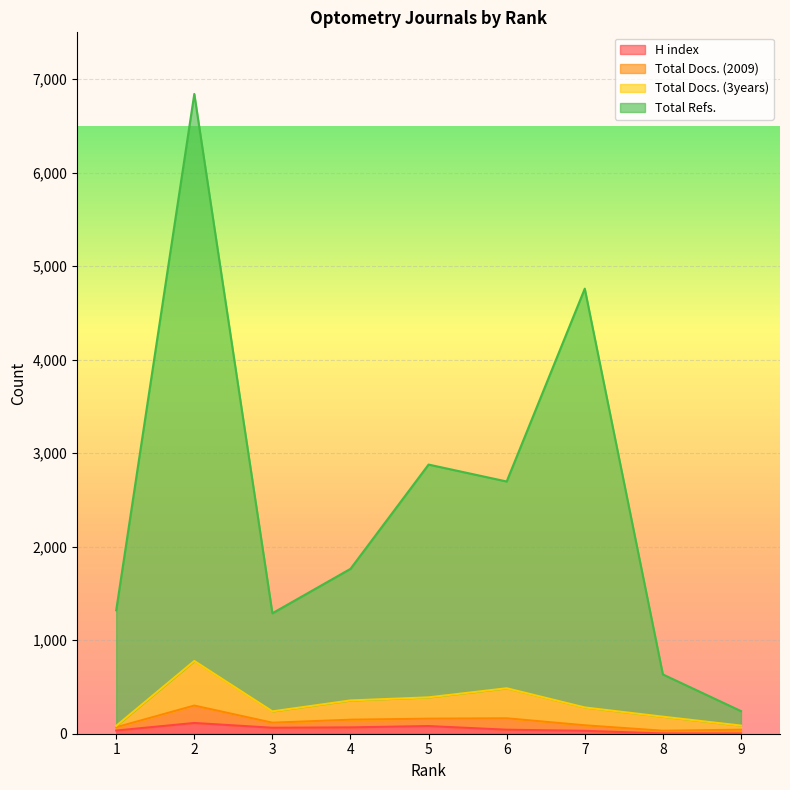

At which category is the sum across all series the highest?

2